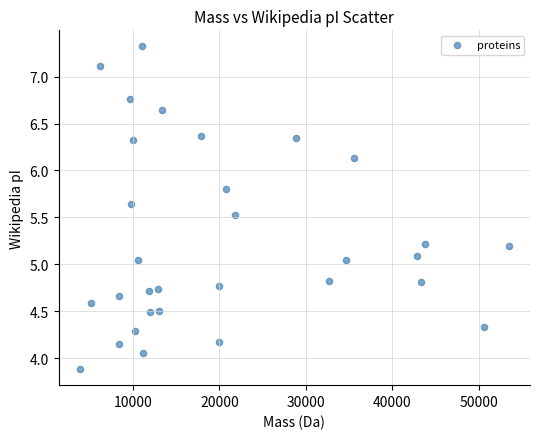

What is the range of X values (max minus min)?

49515.7